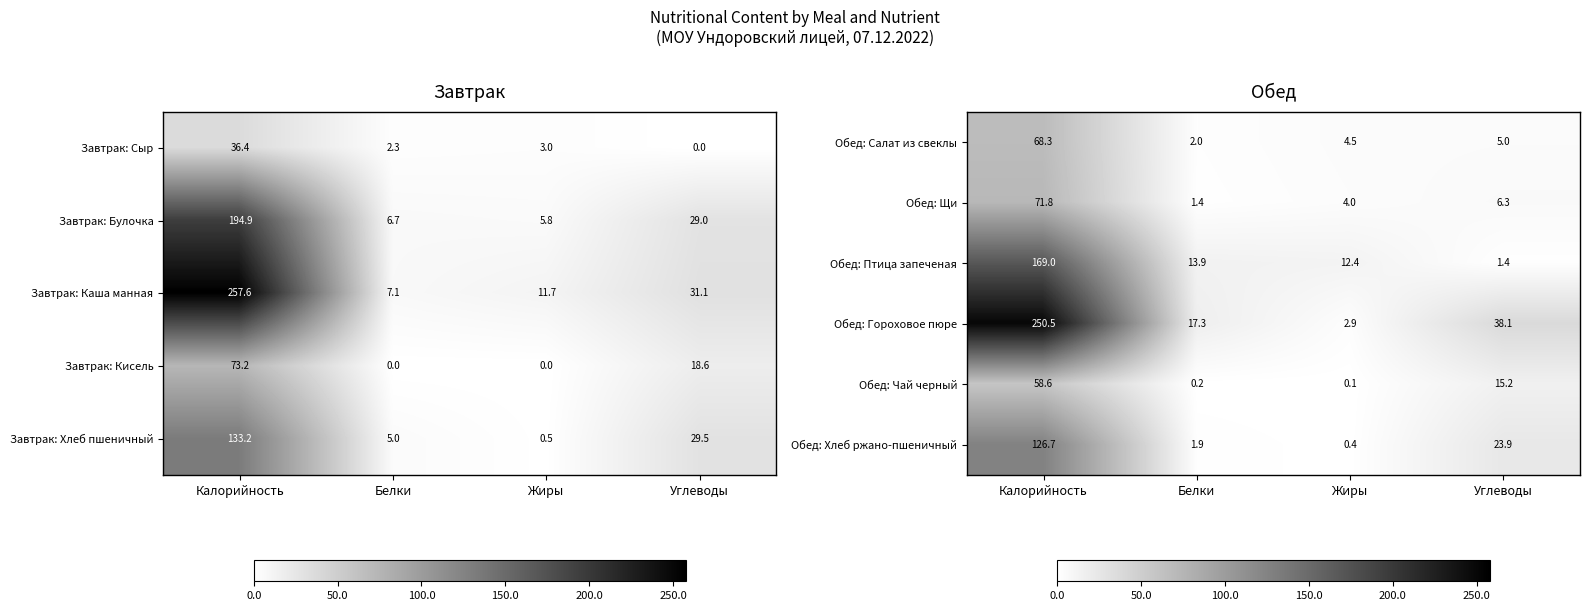

At which label does Обед: Хлеб ржано-пшеничный first exceed 23?

Калорийность